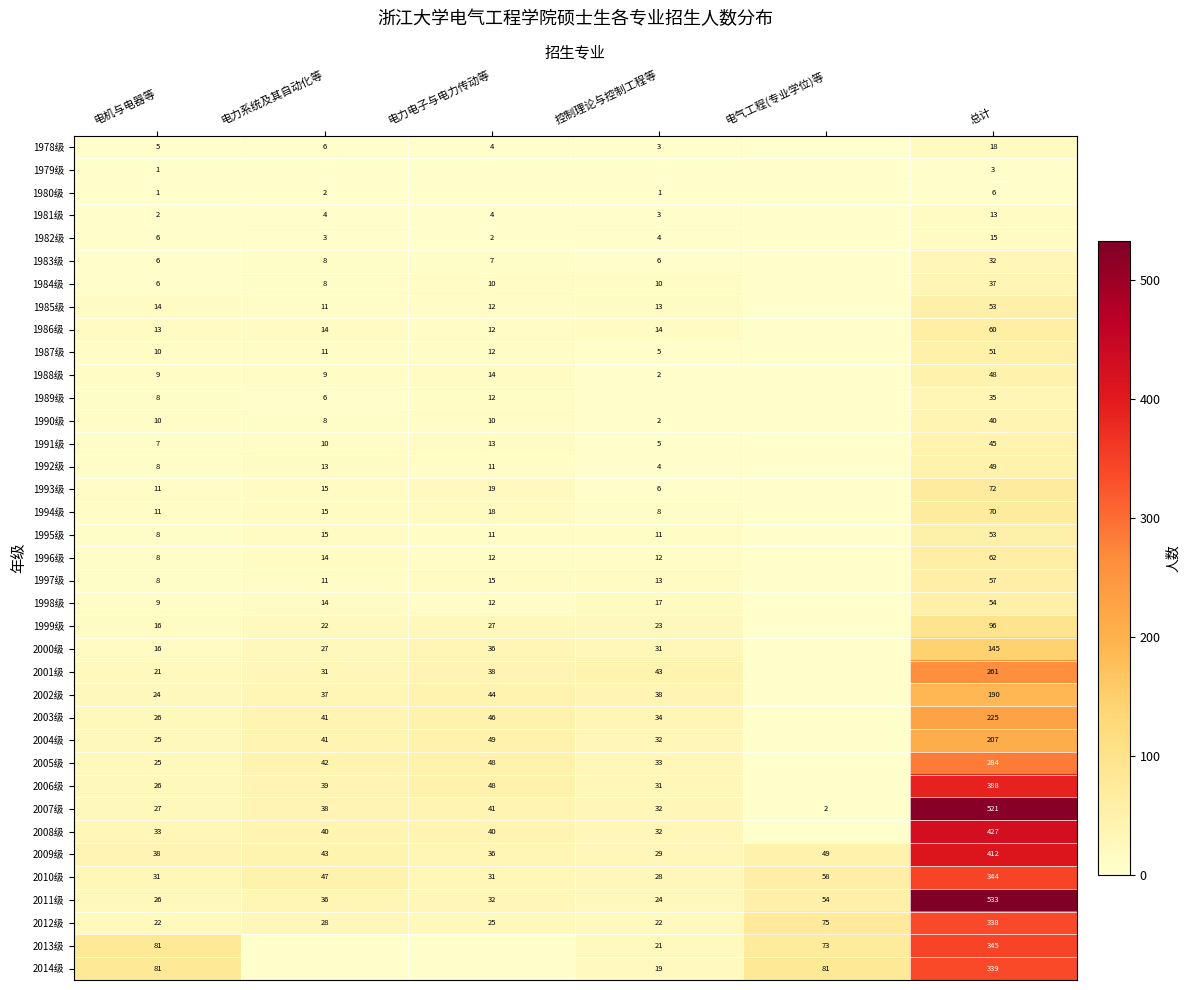

The value of 1982级 at 控制理论与控制工程等 is 6. True or false?

False